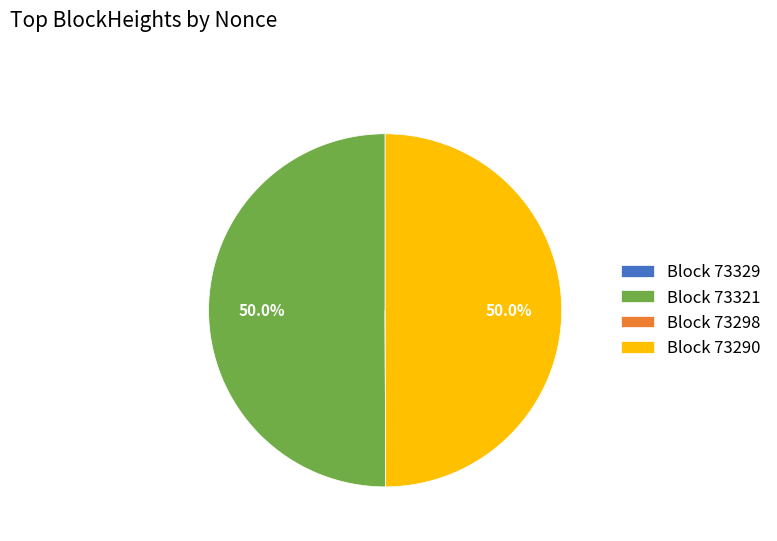

How much of the chart is everything except Block 73321?

50.0%